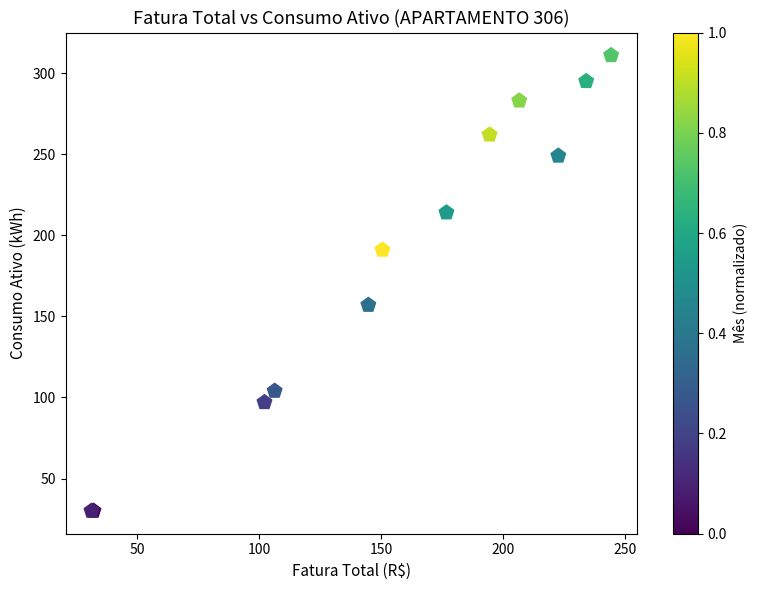

What Y value in the scatter plot is closest to 170?

157